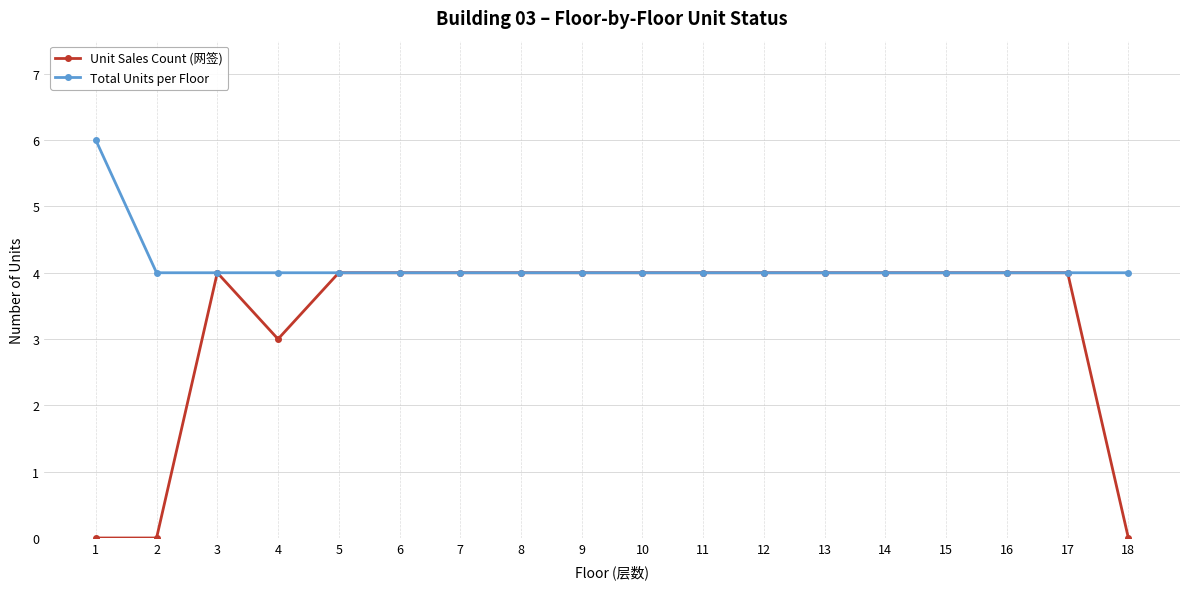

What is the total value across all series at 12?

8